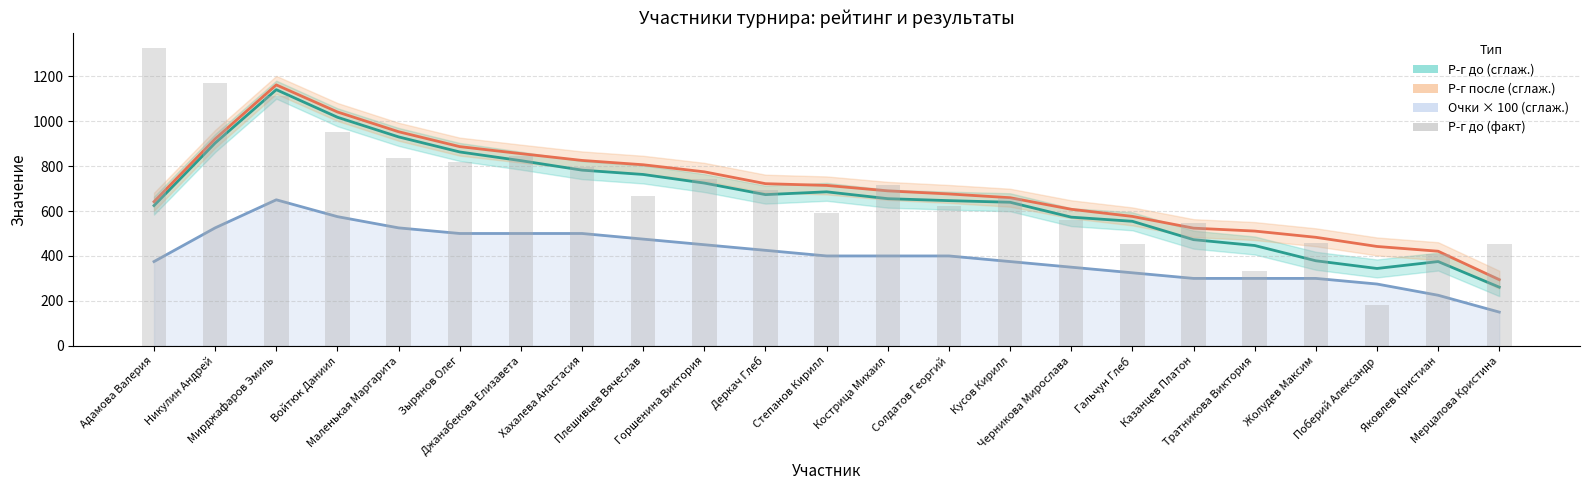

What is the label of the 23rd bar from the right?

Адамова Валерия